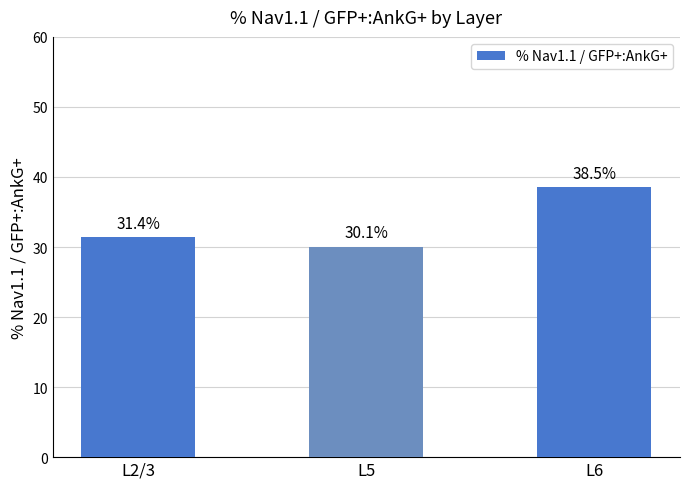

True or false: the data shows 31.4 at L2/3.

True